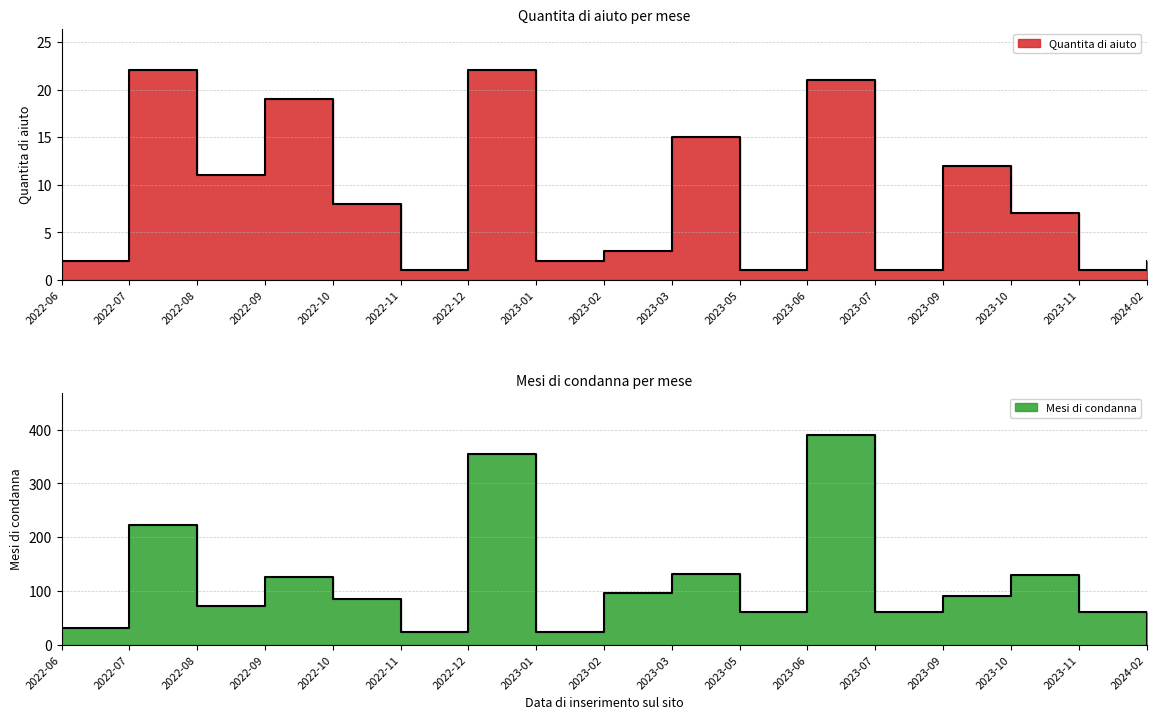

Where does the Mesi di condanna series first go above 84?

2022-07